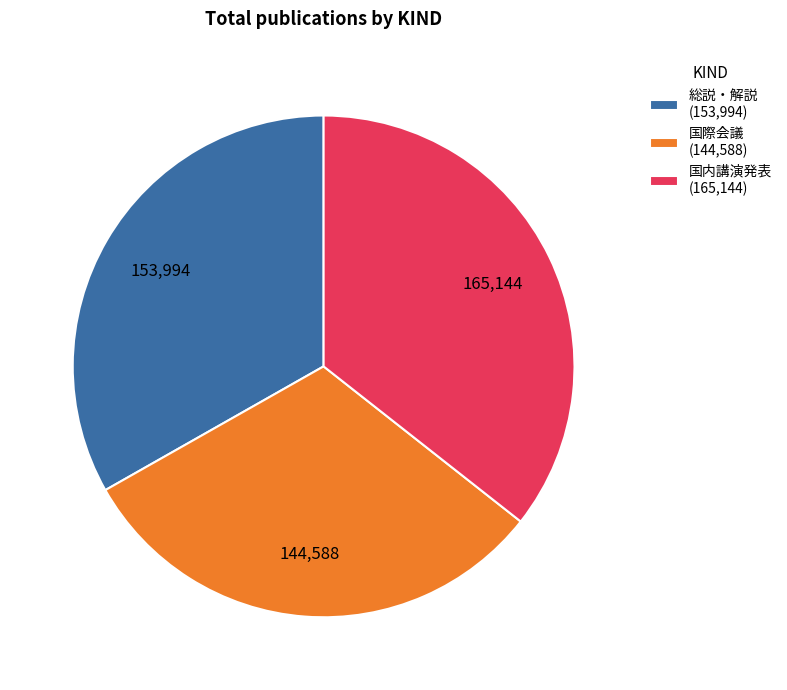

Which has a higher value, 総説・解説 (153,994) or 国際会議 (144,588)?

総説・解説 (153,994)